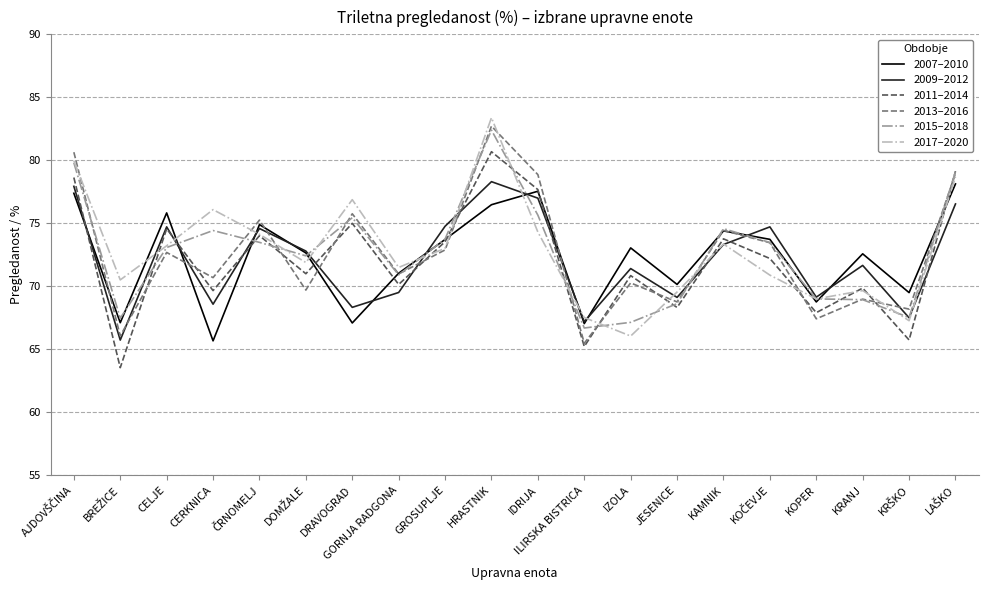

How many interior local peaks does the 2007–2010 series have?

6